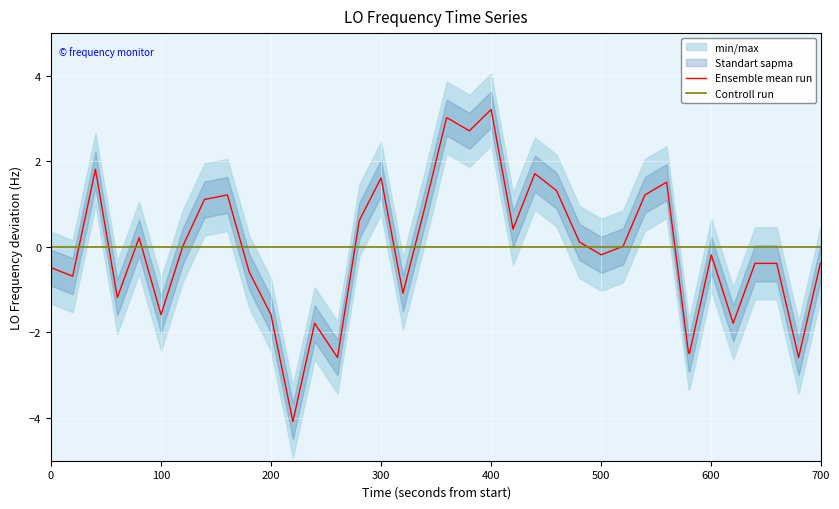

What is the minimum value for Ensemble mean run?

-4.1